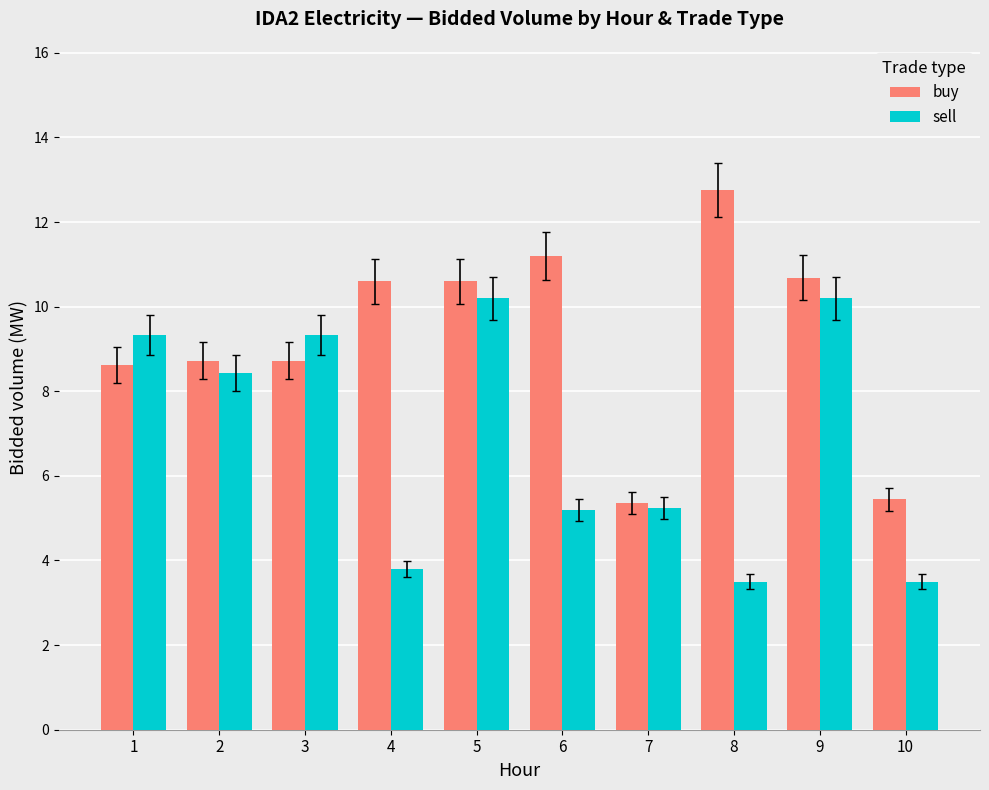

What are all the series names shown in the legend?

buy, sell